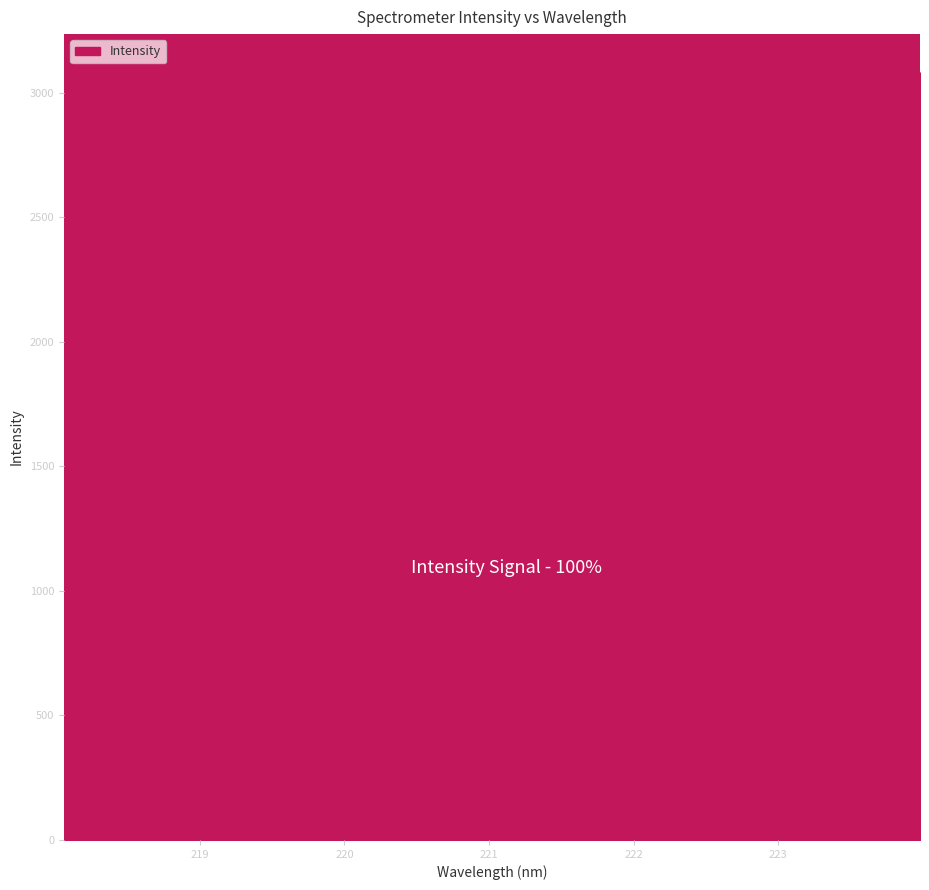

What is the smallest value displayed?

1554.4